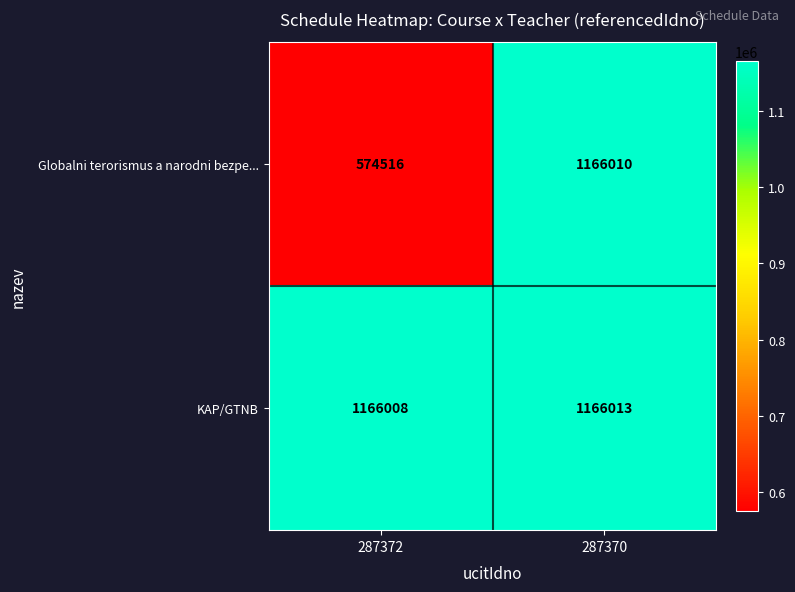

Rank the series by their average value, from lowest to highest.

Globalni terorismus a narodni bezpe..., KAP/GTNB